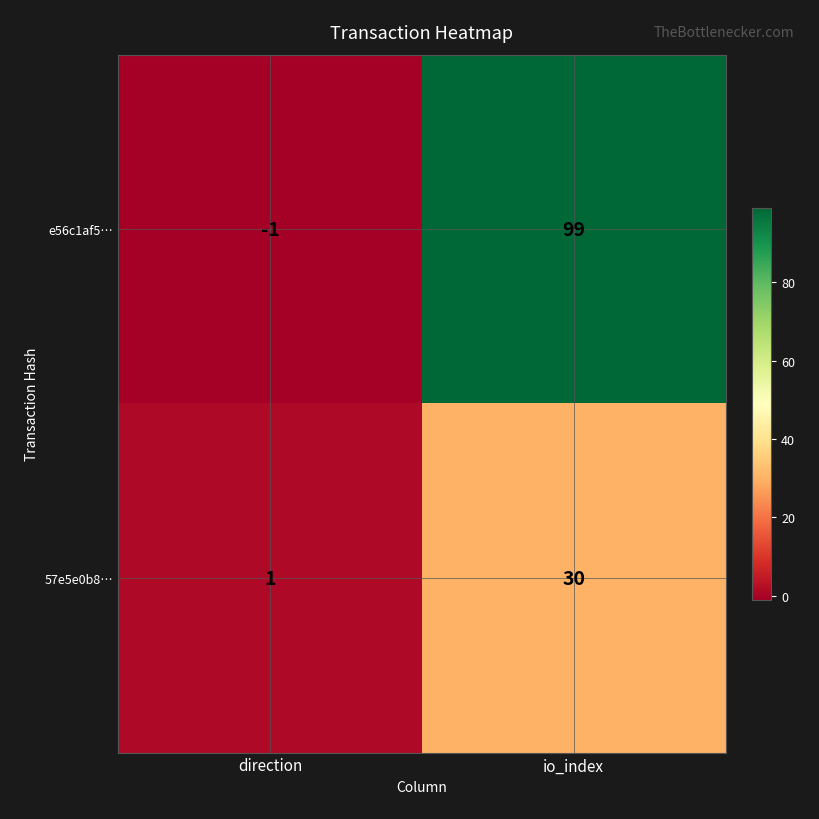

How many positive values does the e56c1af5… series have?

1